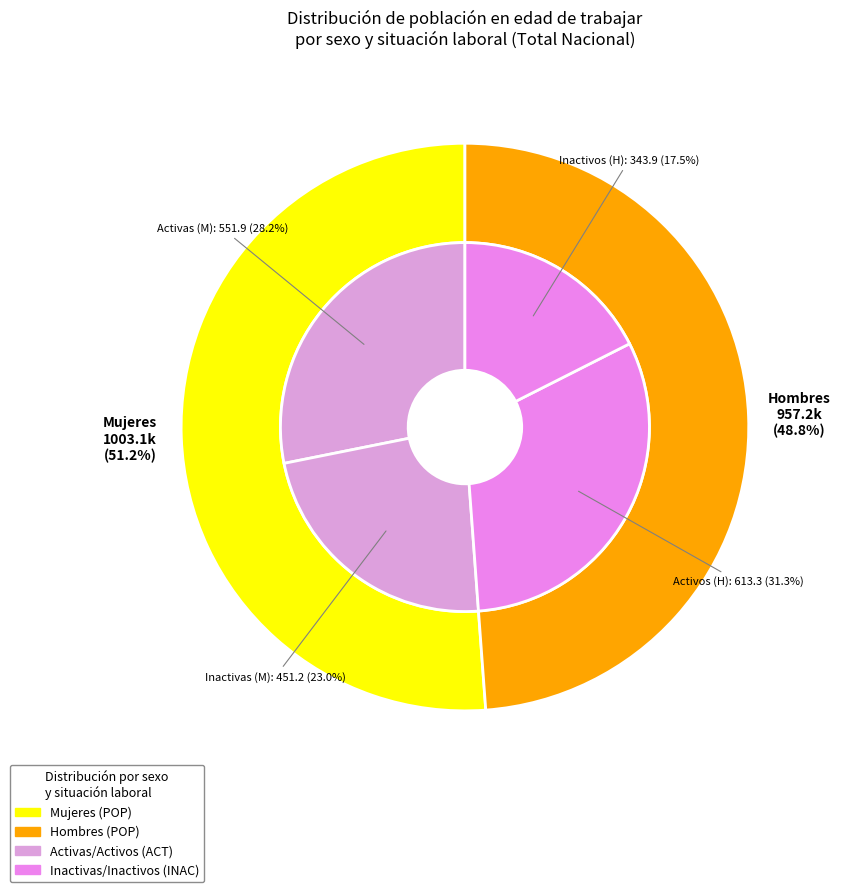

Does any single category account for the majority?

No